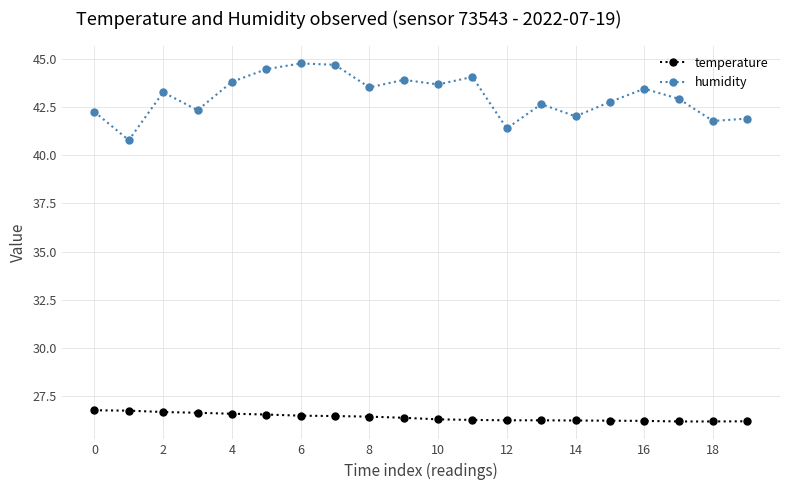

What is the smallest value displayed?

26.2